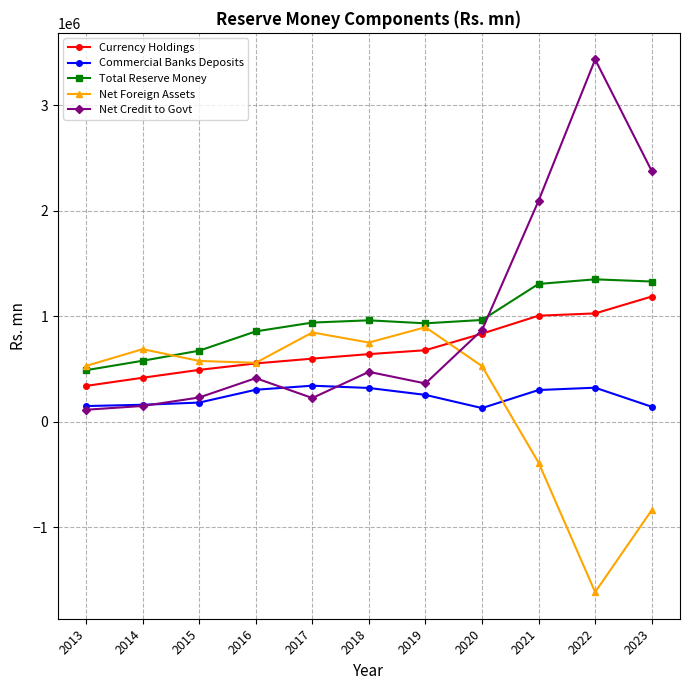

What are all the series names shown in the legend?

Currency Holdings, Commercial Banks Deposits, Total Reserve Money, Net Foreign Assets, Net Credit to Govt